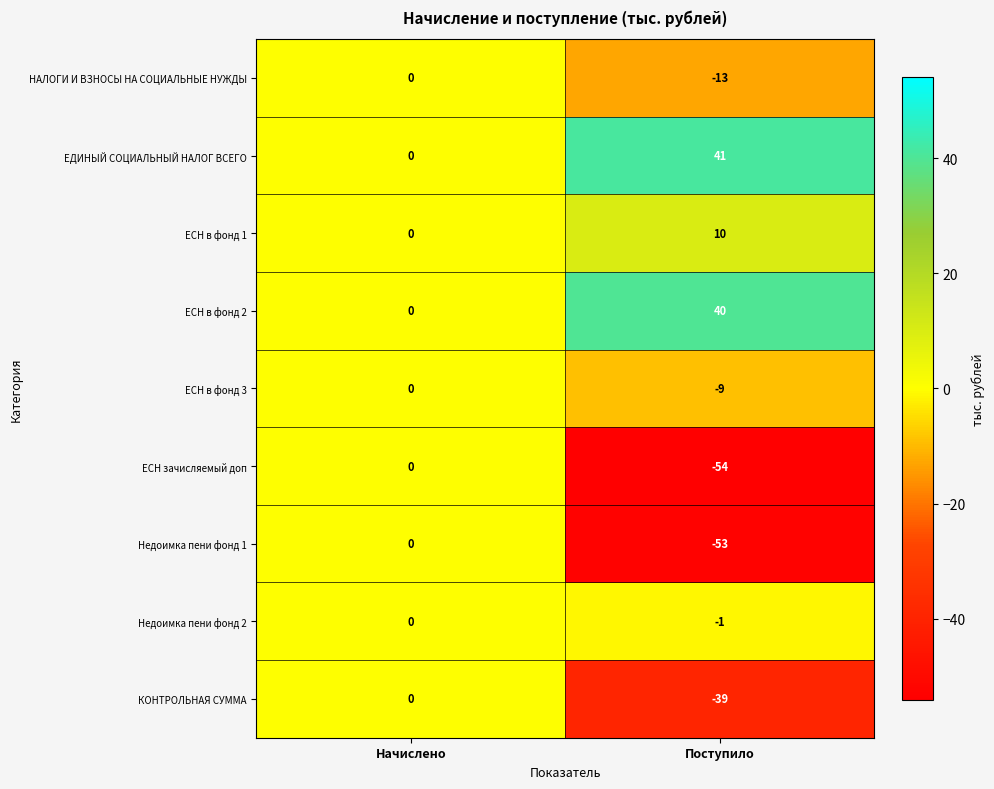

Which series has the largest total across all categories?

ЕДИНЫЙ СОЦИАЛЬНЫЙ НАЛОГ ВСЕГО